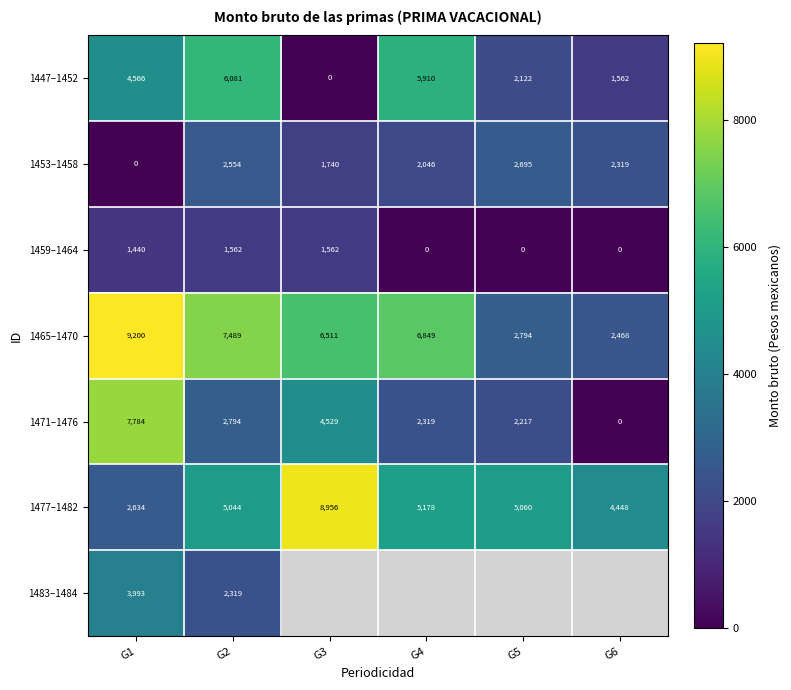

At which category is the sum across all series the highest?

G1